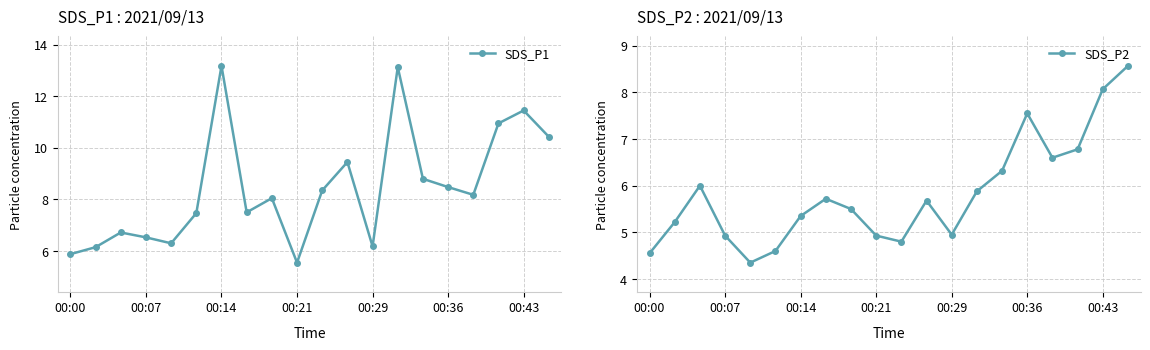

Reading left to right, extract all data points from this chart.

SDS_P1: 5.9	6.2	6.7	6.5	6.3	7.5	13.2	7.5	8.1	5.5	8.3	9.4	6.2	13.1	8.8	8.5	8.2	10.9	11.4	10.4
SDS_P2: 4.5	5.2	6.0	4.9	4.3	4.6	5.3	5.7	5.5	4.9	4.8	5.7	5.0	5.9	6.3	7.5	6.6	6.8	8.1	8.6